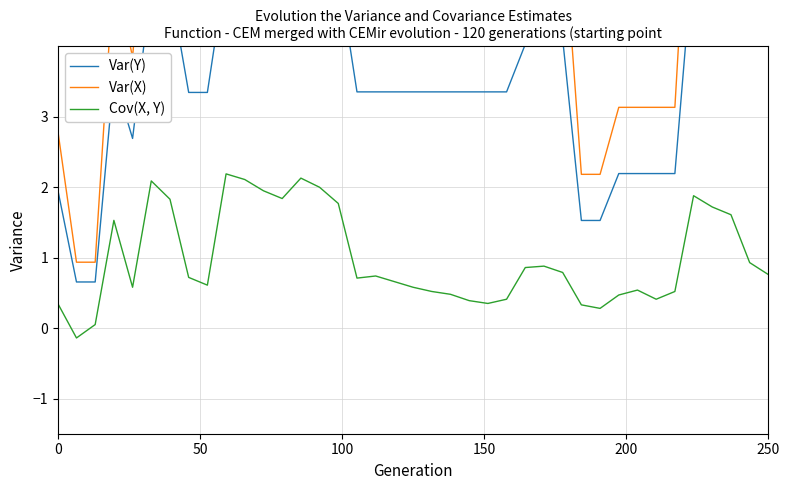

Which series has the largest total across all categories?

Var(X)